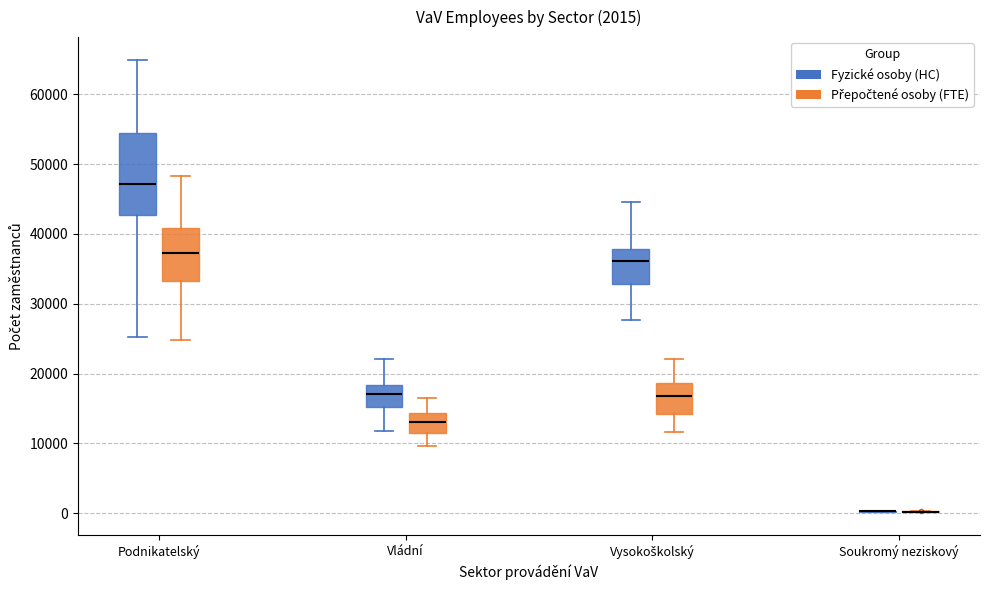

Which box is the tallest, from its lower edge to its upper edge?

Podnikatelský (Fyzické osoby (HC))